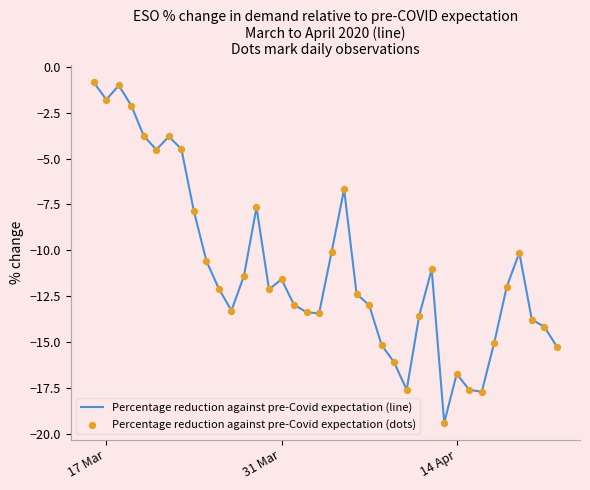

What is the greatest value displayed?

-0.8